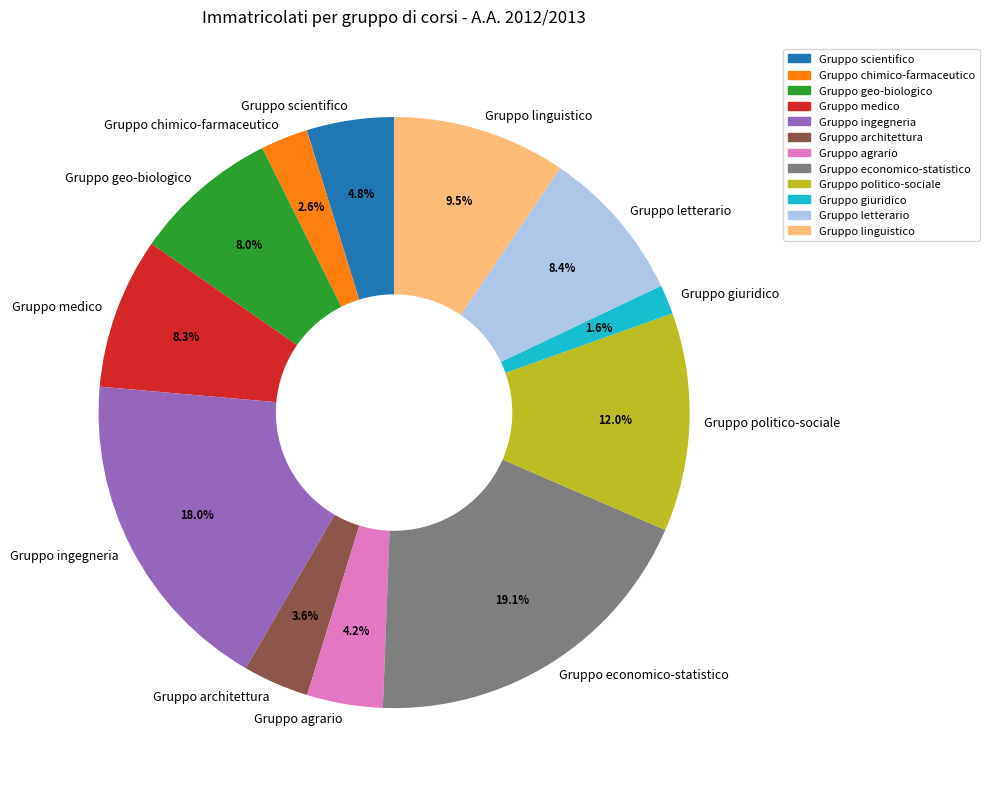

Which slice is the largest?

Gruppo economico-statistico